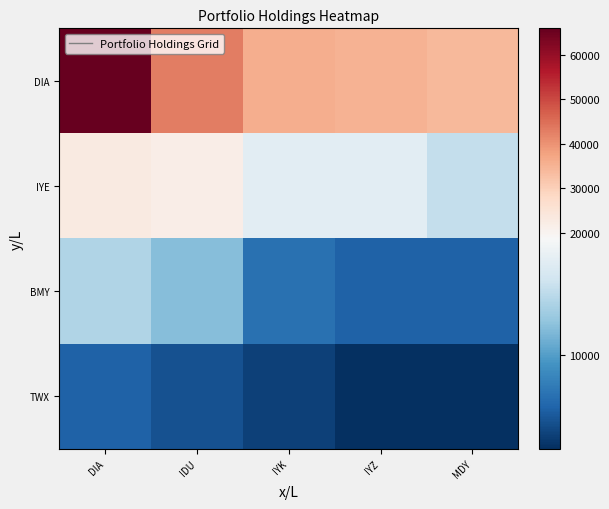

Which series has the largest total across all categories?

DIA